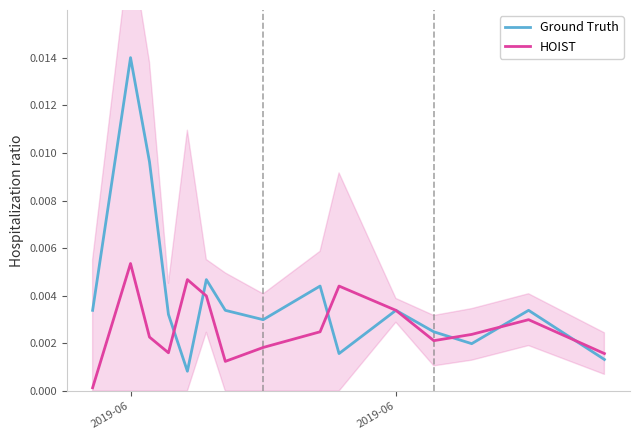

What is the label of the 15th point from the right?

2019-06